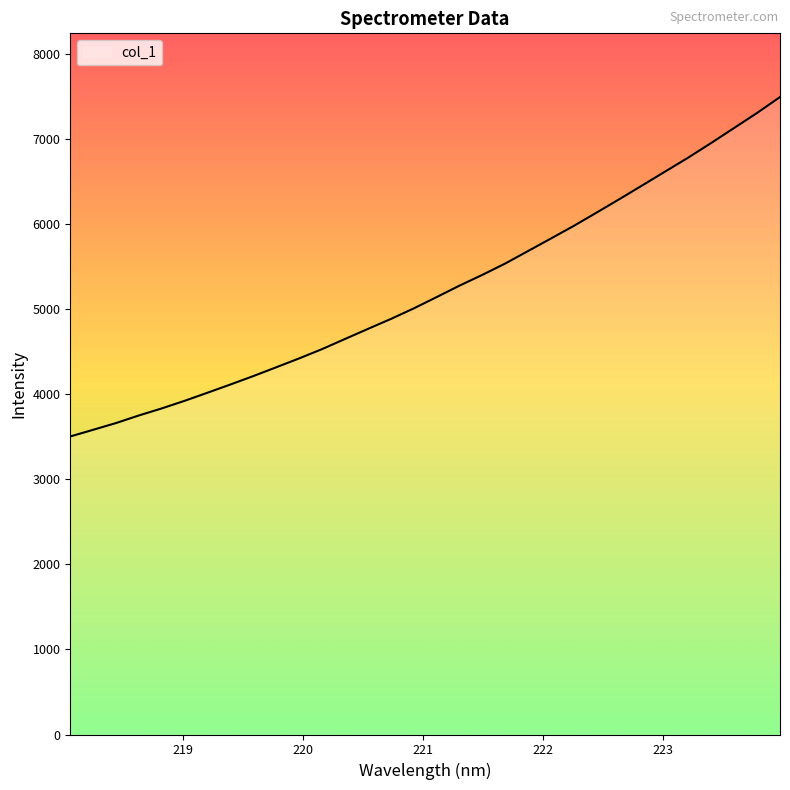

What is the smallest value displayed?

3502.4